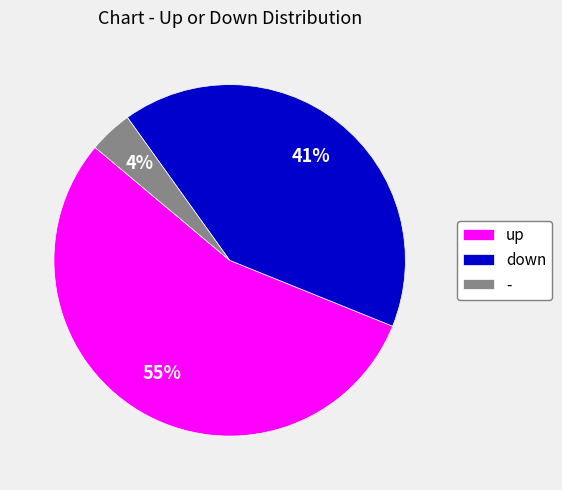

What is the ratio of the value at - to the value at up?

0.1